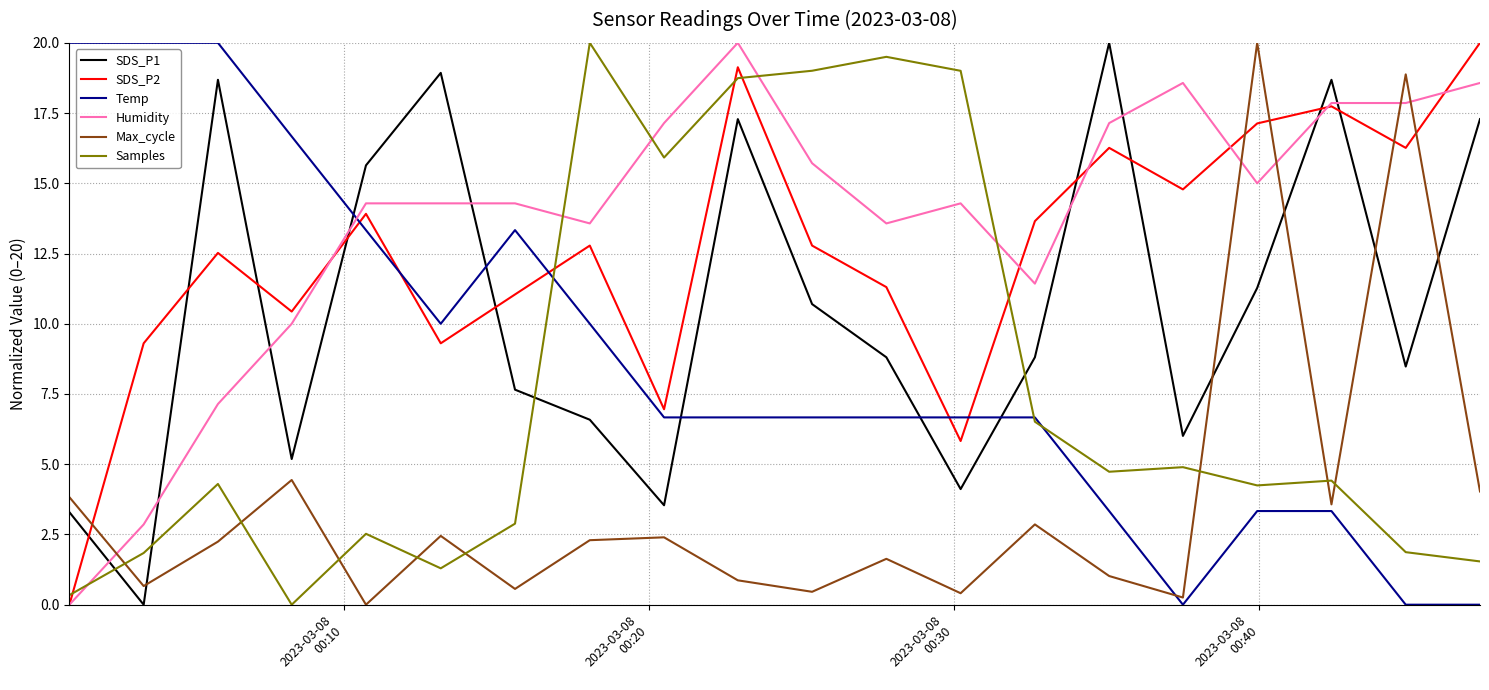

Which series ends up on top after the final intersection of Max_cycle and Samples?

Max_cycle